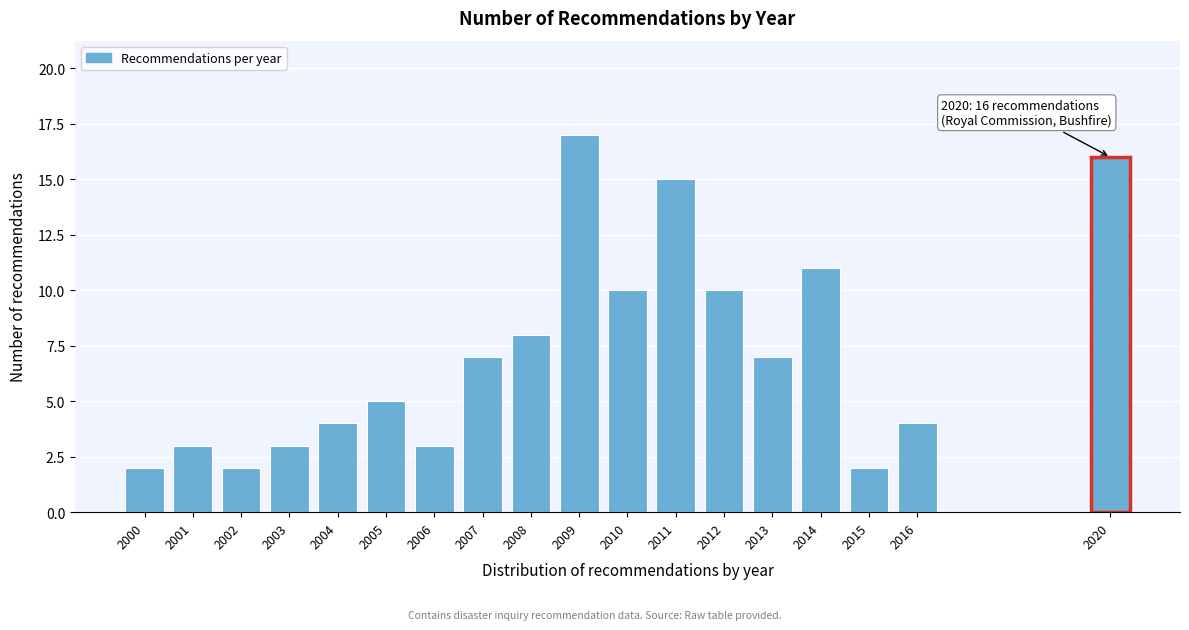

Reading left to right, extract all data points from this chart.

2	3	2	3	4	5	3	7	8	17	10	15	10	7	11	2	4	16